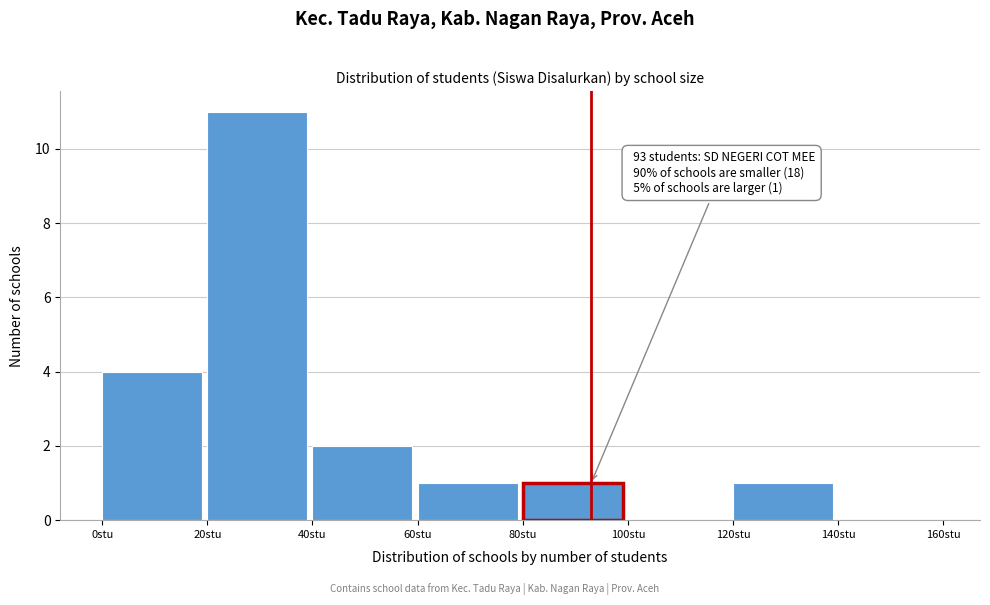

Which range on the x-axis has the tallest bar?

20 to 40